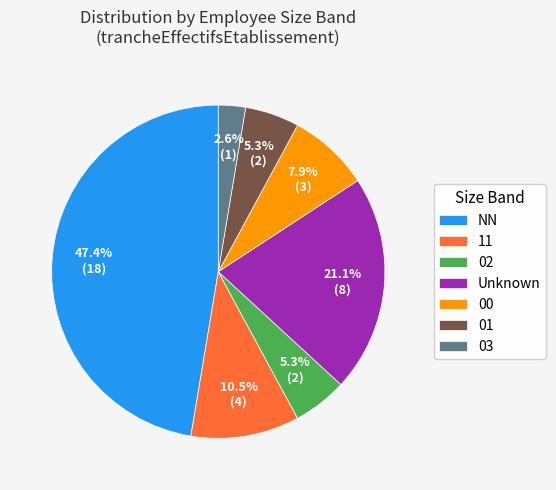

Which category has the smallest portion of the pie?

03